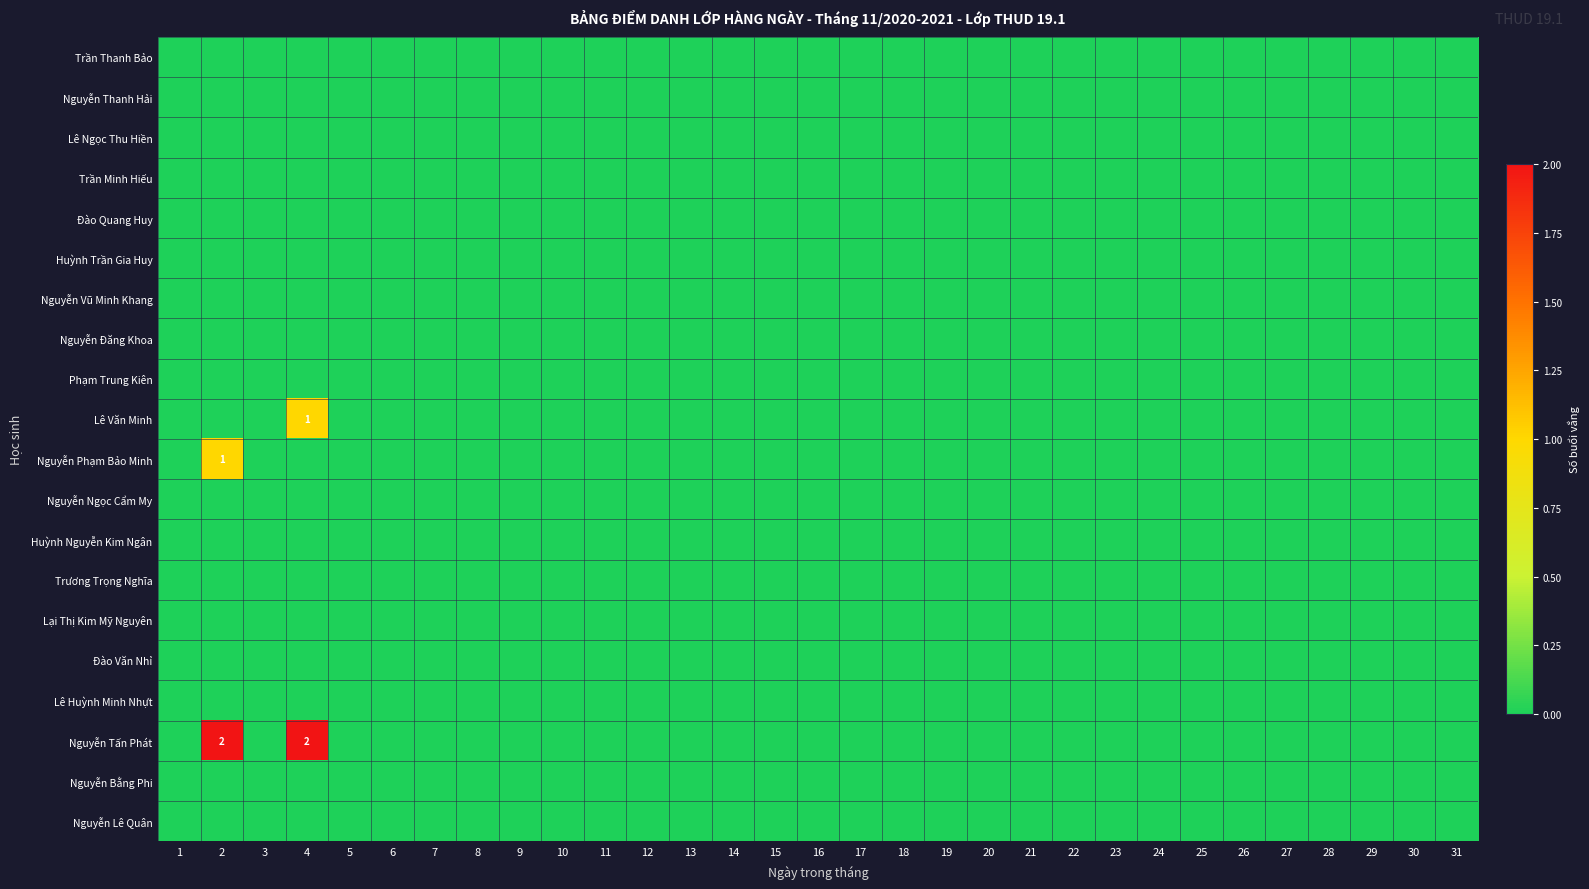

Rank the series by their maximum value, from lowest to highest.

Trần Thanh Bảo, Nguyễn Thanh Hải, Lê Ngọc Thu Hiền, Trần Minh Hiếu, Đào Quang Huy, Huỳnh Trần Gia Huy, Nguyễn Vũ Minh Khang, Nguyễn Đăng Khoa, Phạm Trung Kiên, Nguyễn Ngọc Cẩm My, Huỳnh Nguyễn Kim Ngân, Trương Trọng Nghĩa, Lại Thị Kim Mỹ Nguyên, Đào Văn Nhỉ, Lê Huỳnh Minh Nhựt, Nguyễn Bằng Phi, Nguyễn Lê Quân, Lê Văn Minh, Nguyễn Phạm Bảo Minh, Nguyễn Tấn Phát